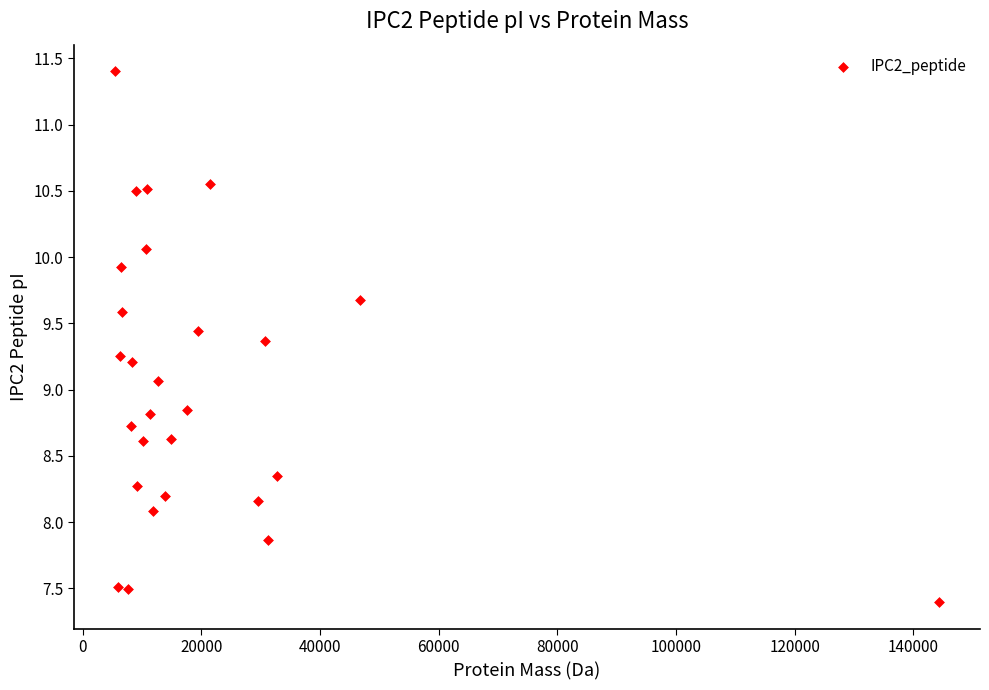

What Y value in the scatter plot is closest to 9?

9.1